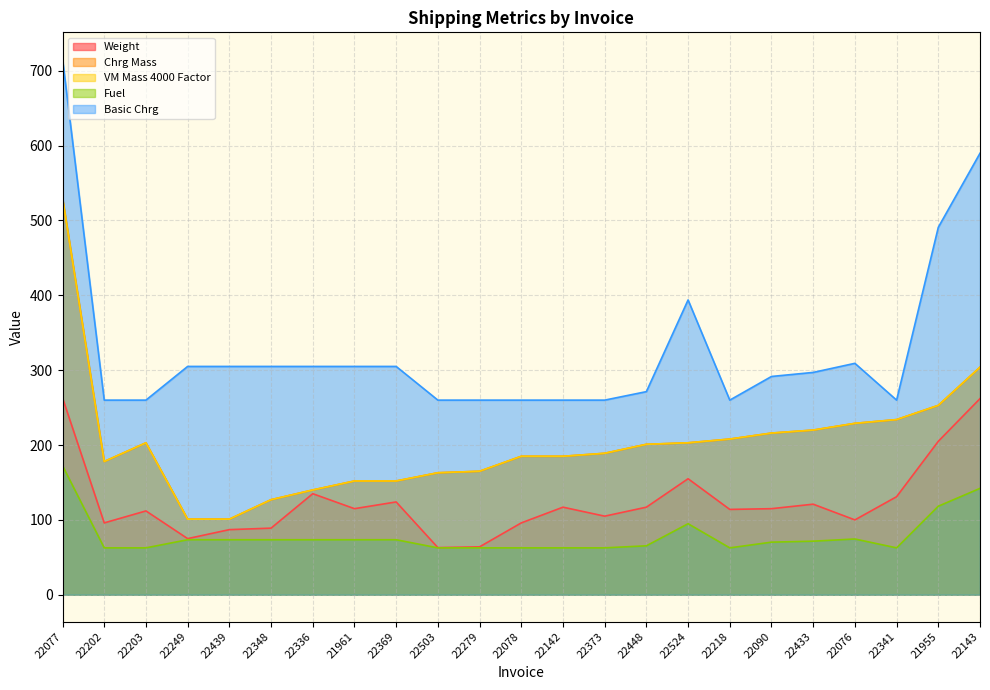

At which label is VM Mass 4000 Factor closest to 315?

22143